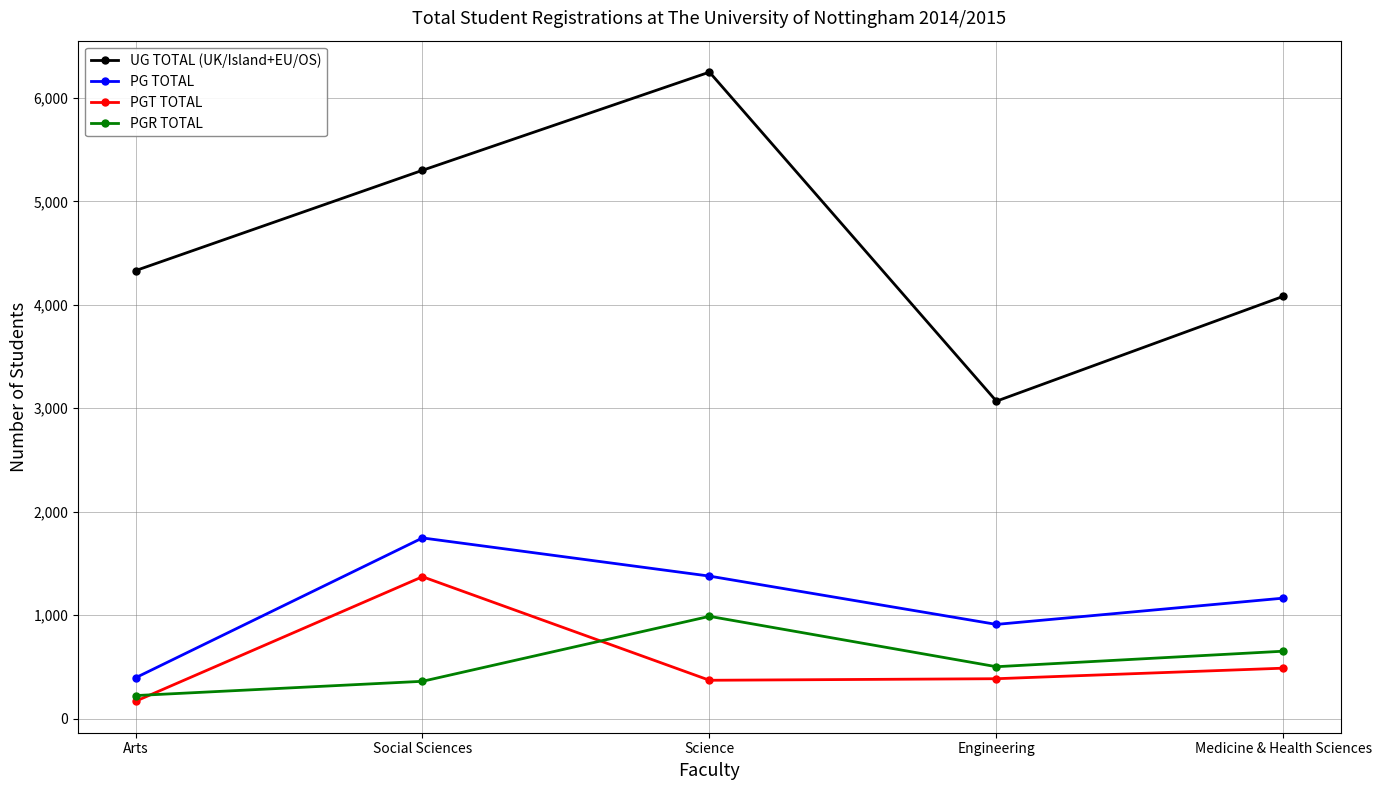

Which series has the widest spread of values?

UG TOTAL (UK/Island+EU/OS)